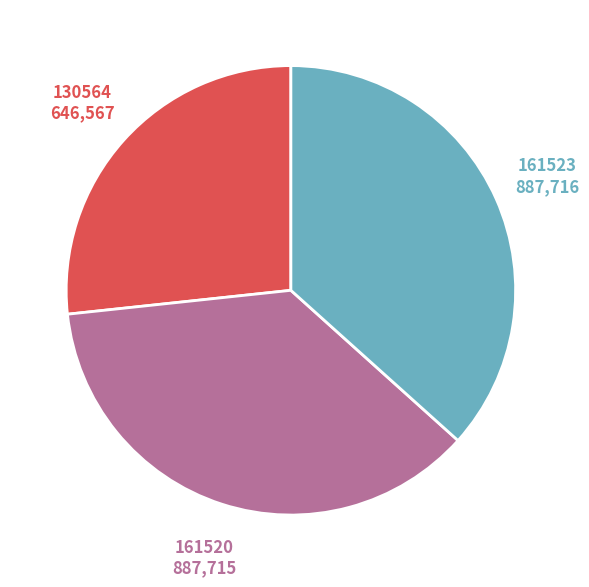

Is there any slice that represents more than half of the pie?

No